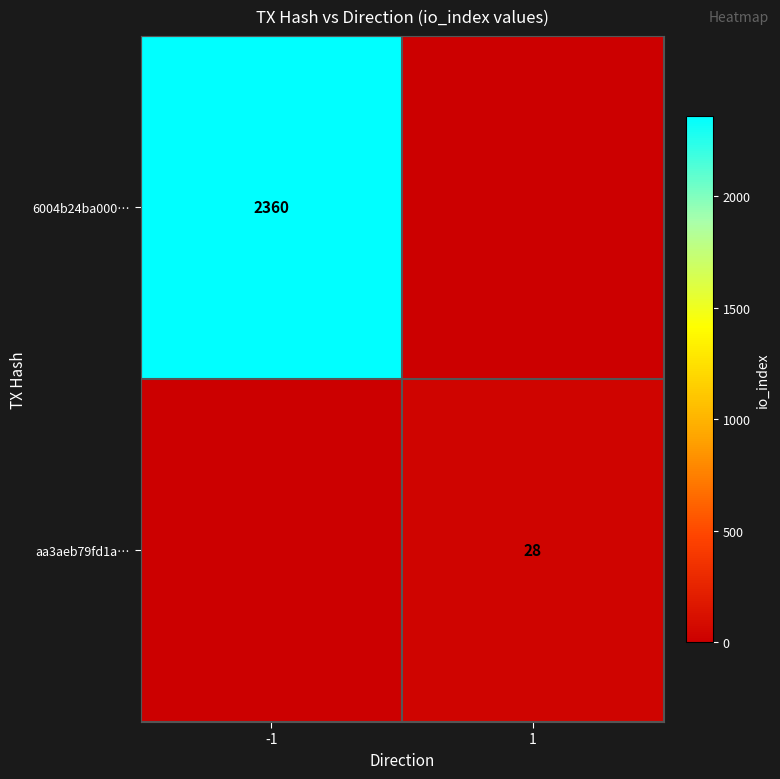

The value of aa3aeb79fd1a… at 1 is 20. True or false?

False